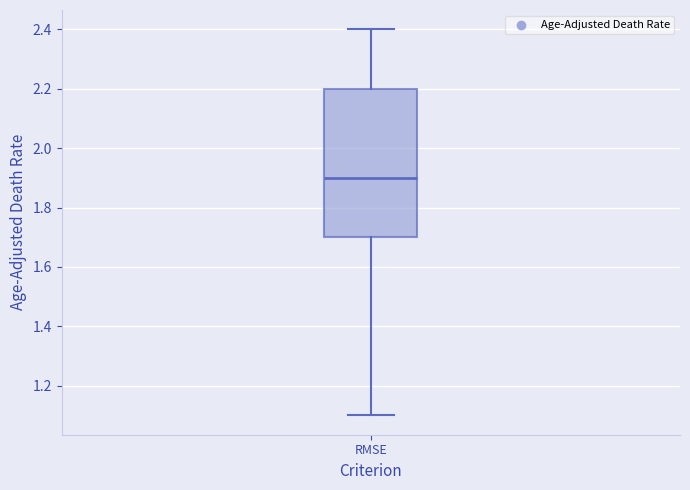

Where does the upper whisker of the box for RMSE end on the y-axis? The values are not printed on the chart, so give them approximately, as read against the axis.

2.4